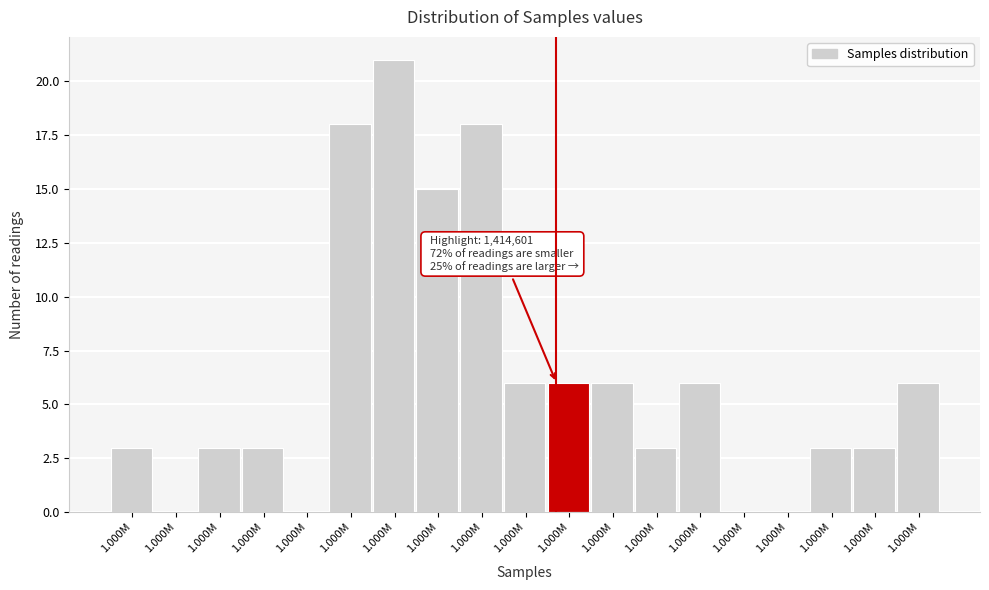

Count the number of categories in the chart.

19